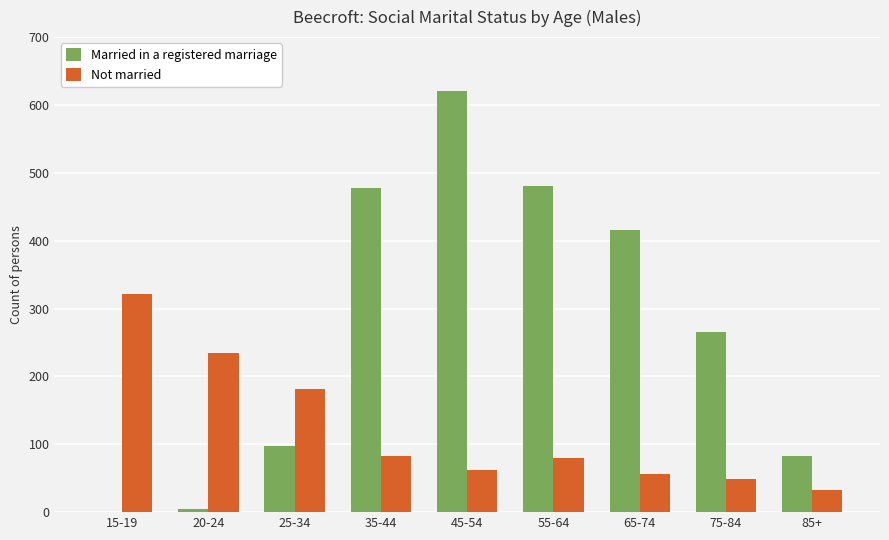

What is the sum of all Not married values?

1098